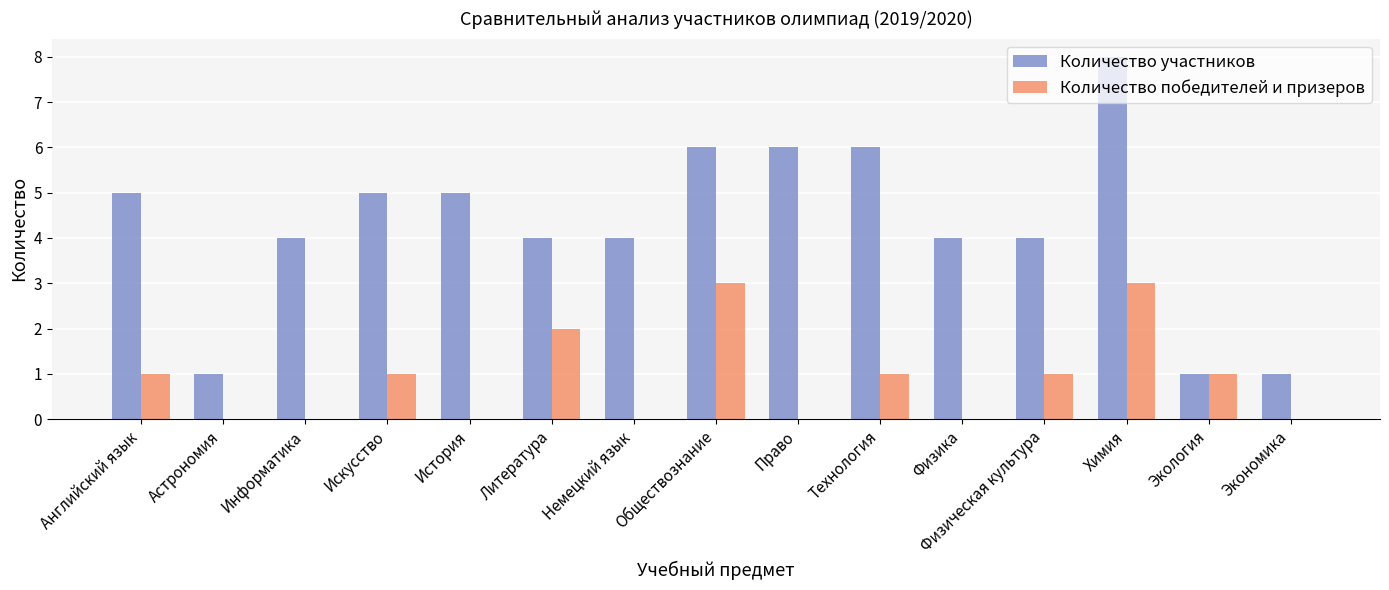

Reading left to right, transcribe all the data shown in this chart.

Количество участников: 5	1	4	5	5	4	4	6	6	6	4	4	8	1	1
Количество победителей и призеров: 1	0	0	1	0	2	0	3	0	1	0	1	3	1	0